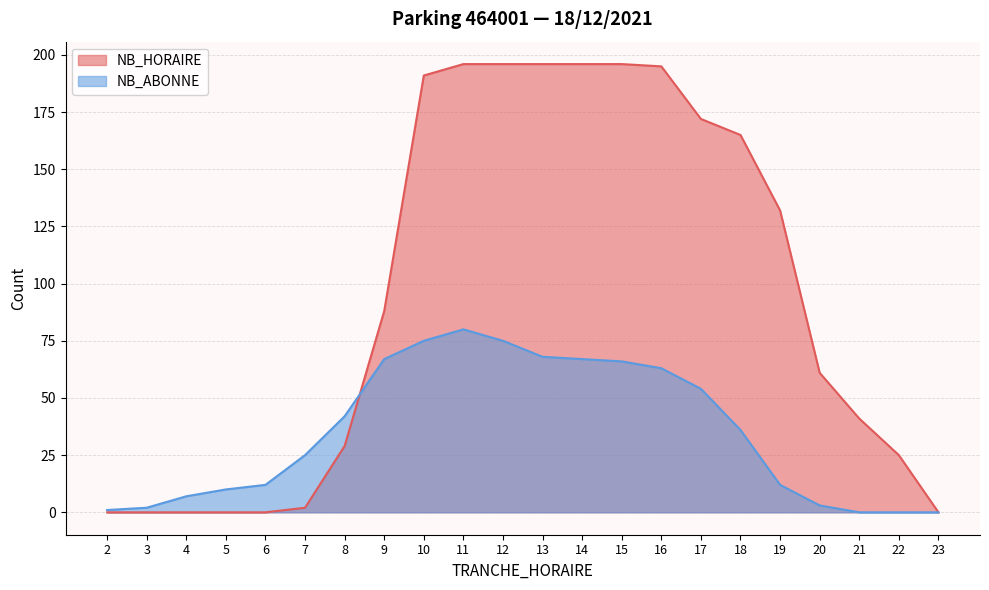

At which category does the chart reach its minimum across all series?

2